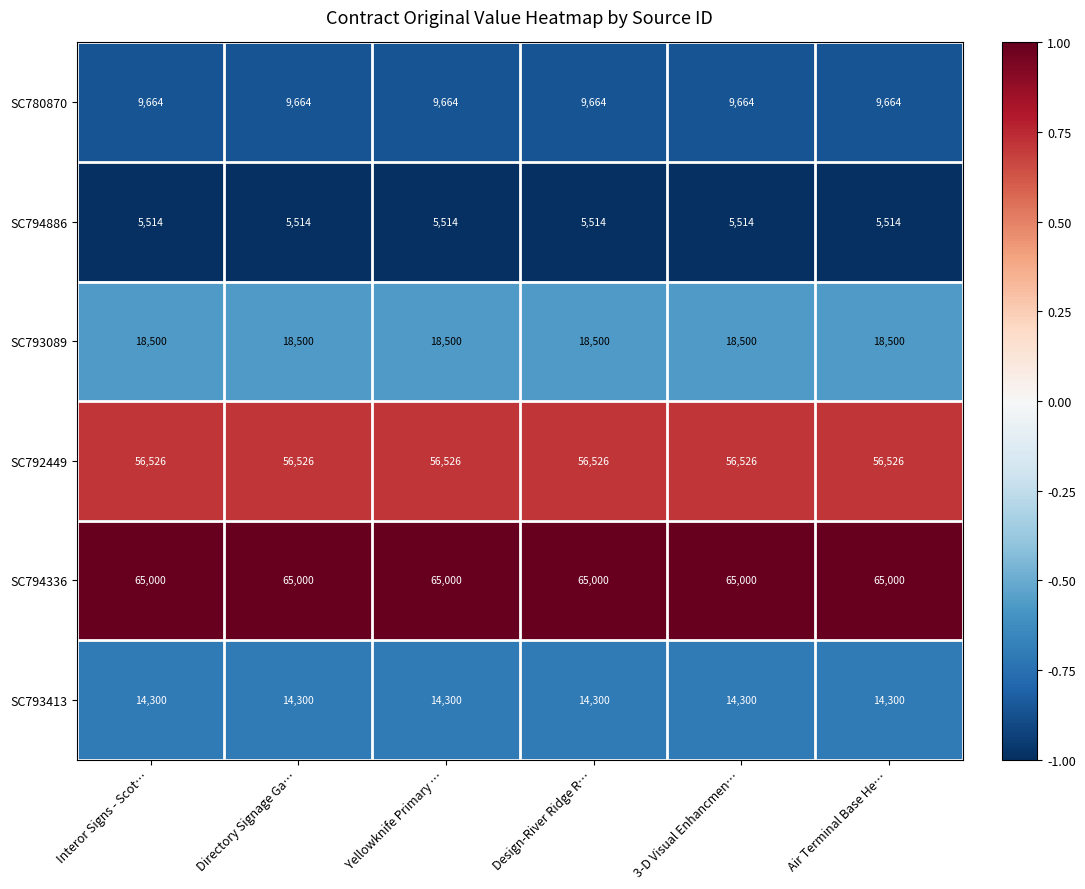

Rank the series at Directory Signage Ga… from lowest to highest value.

SC794886, SC780870, SC793413, SC793089, SC792449, SC794336